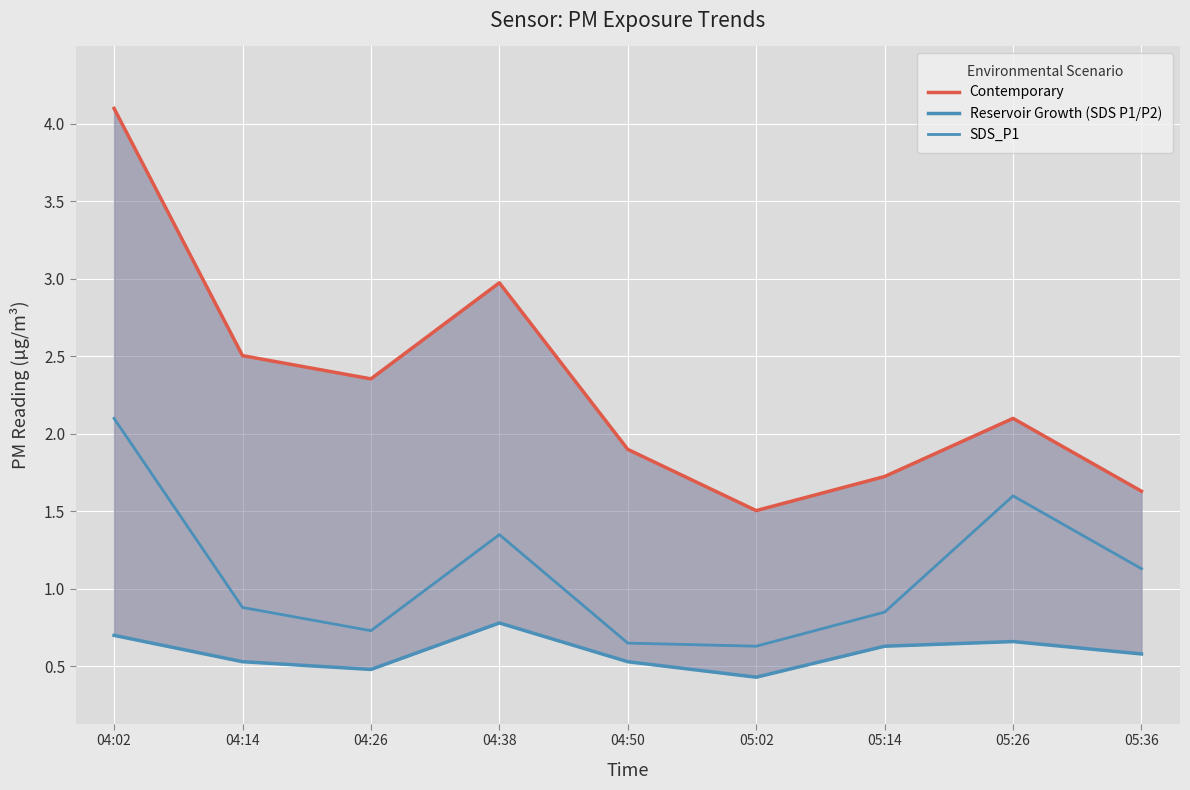

What is the total value across all series at 05:14?

3.2